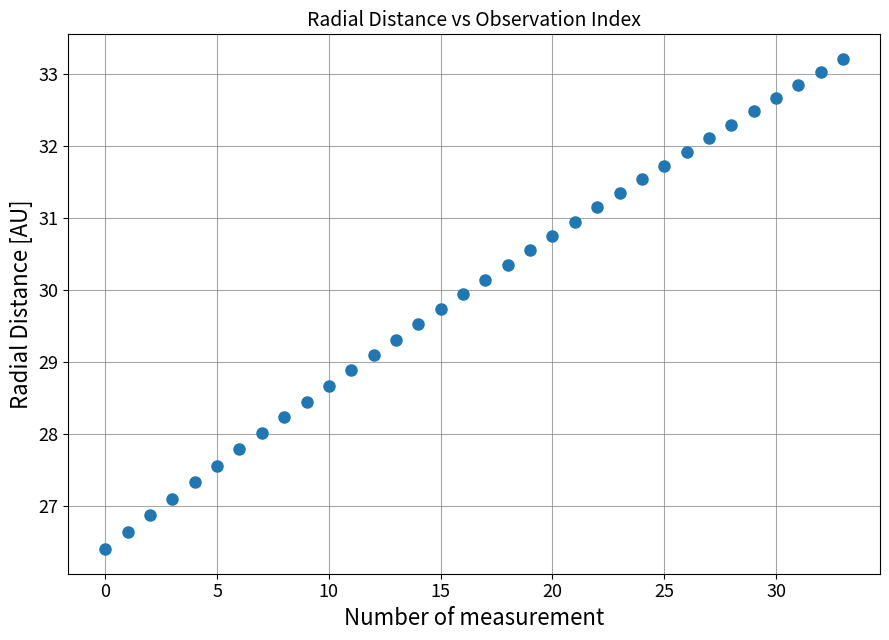

What is the range of Y values (max minus min)?

6.8